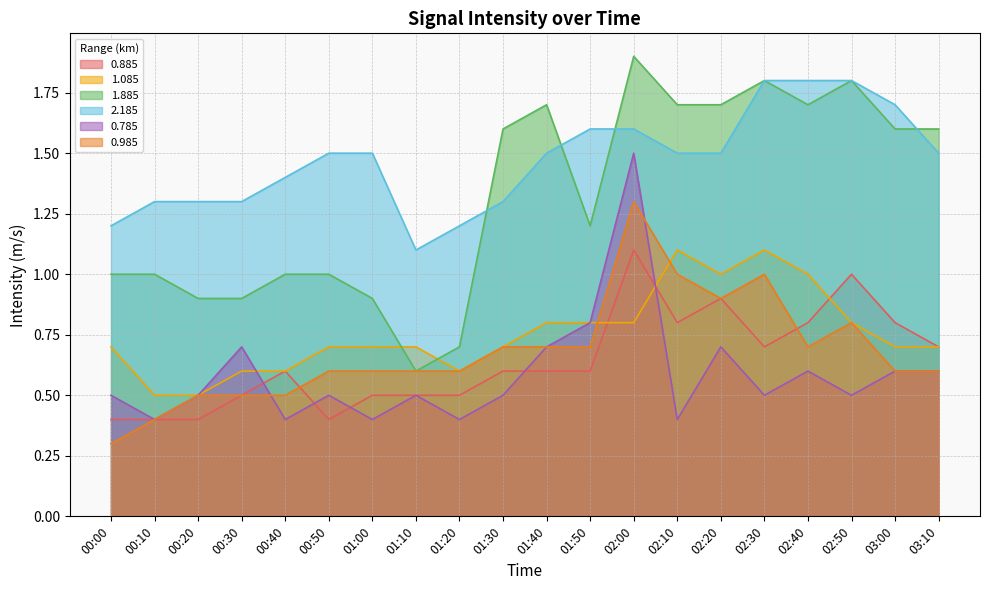

What is the difference between the highest and lowest values at 01:40?

1.1